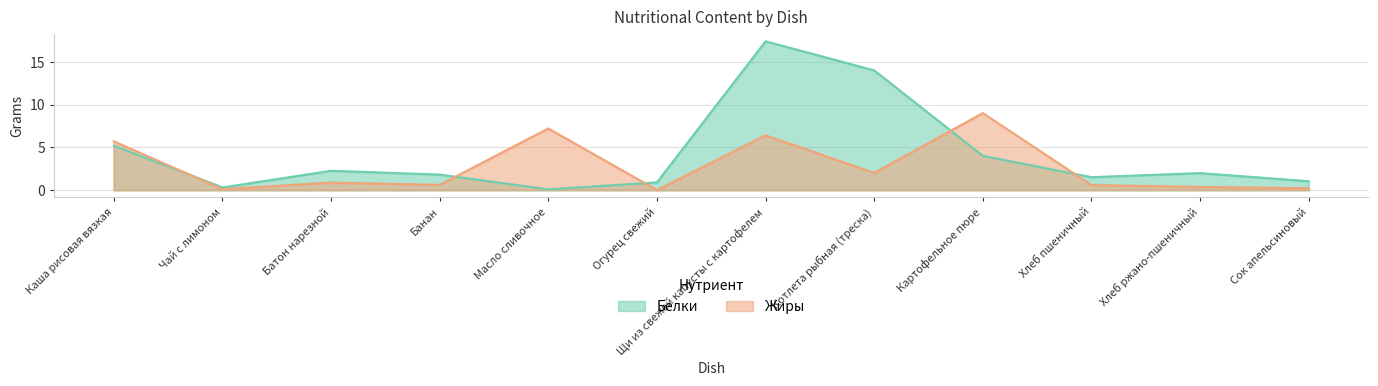

How many lines are shown in the chart?

2